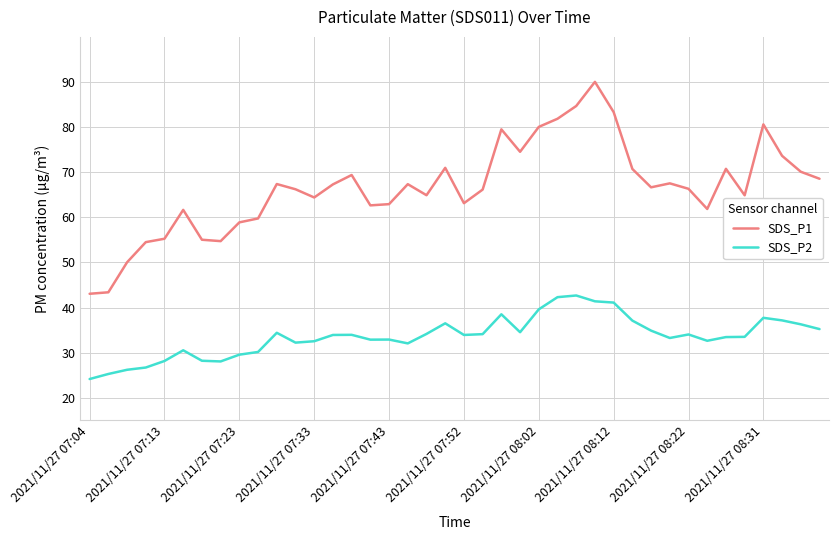

Is this an area chart (filled region under the line)?

No